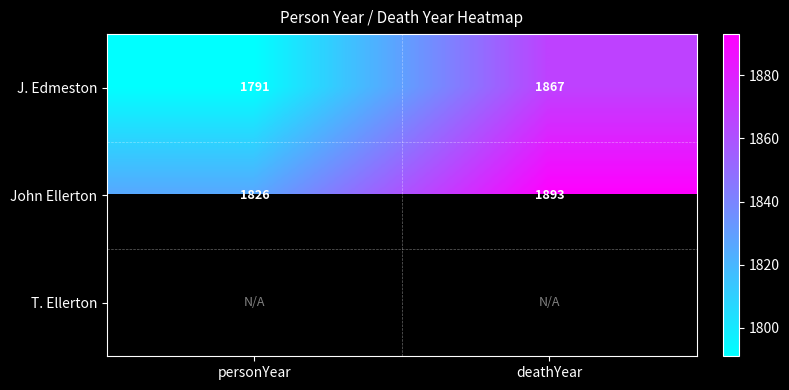

At which label does J. Edmeston reach its minimum?

personYear